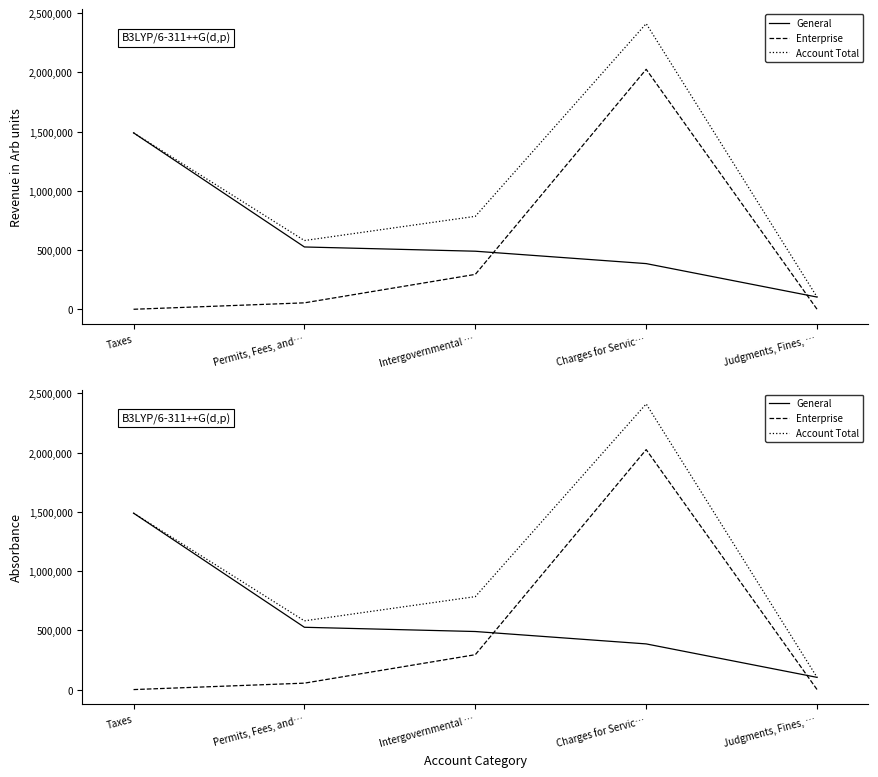

At Taxes, list the series in order from largest to smallest.

General, Account Total, Enterprise